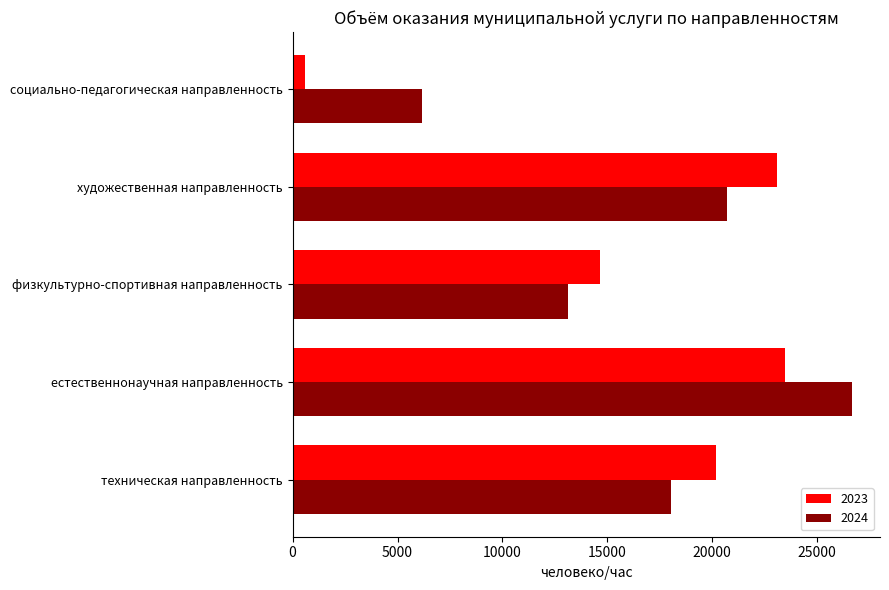

What is the sum of all 2023 values?

81964